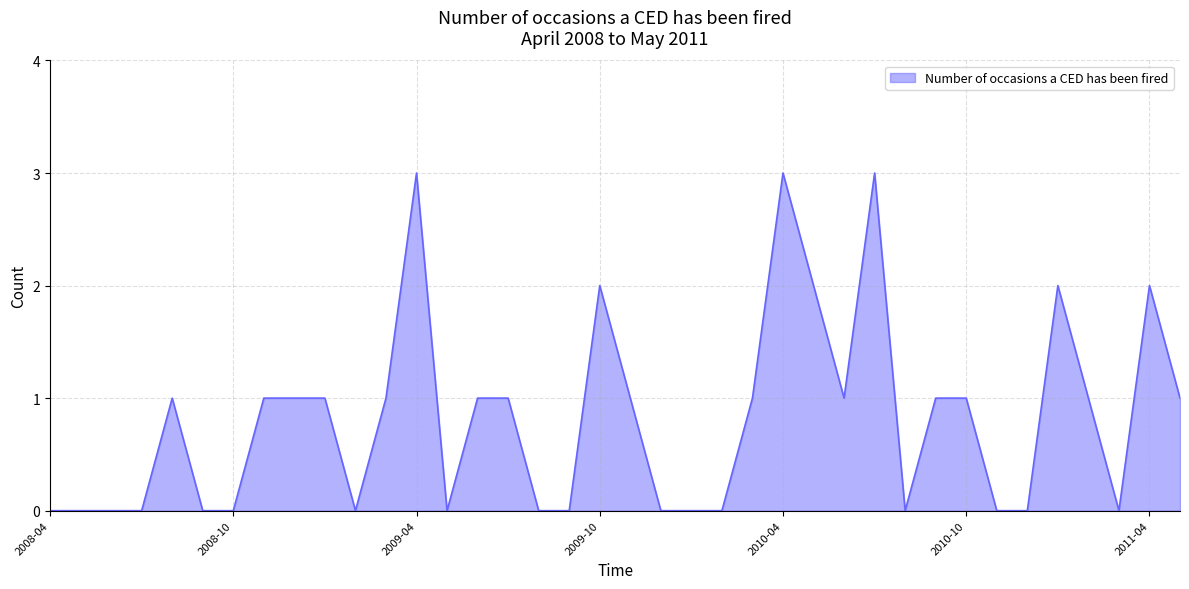

What is the greatest value displayed?

3